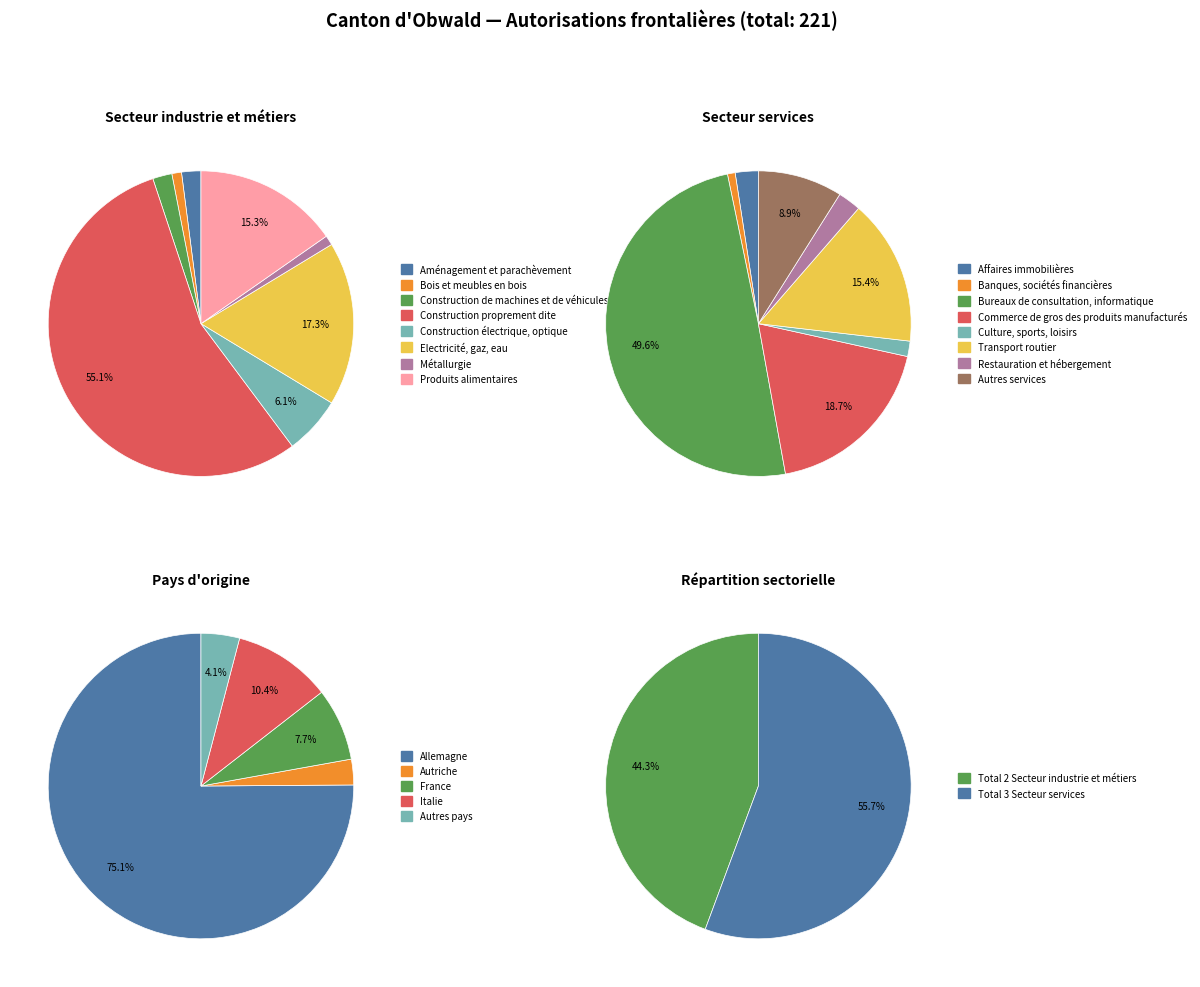

How much of the chart is everything except Aménagement et parachèvement?

98.0%